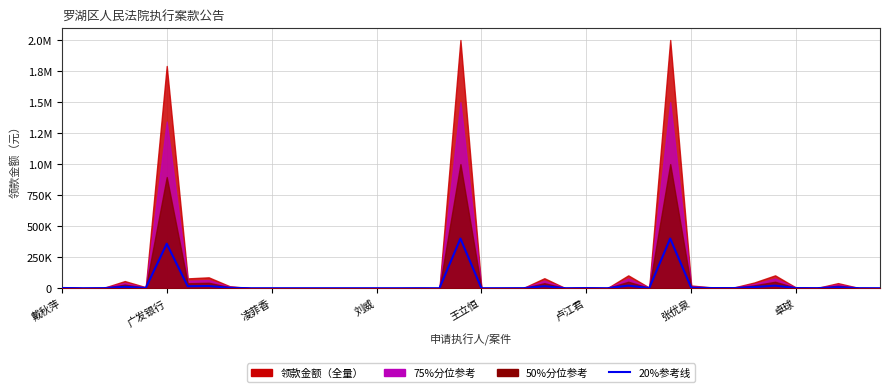

How many data points are above 800?

19